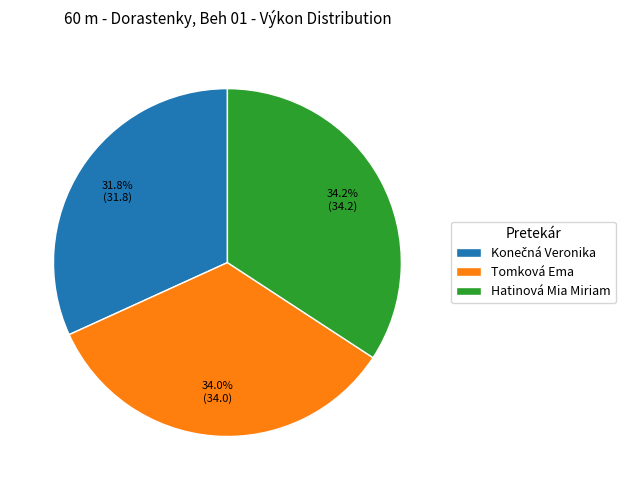

Is it true that Hatinová Mia Miriam is 34% of the pie?

True